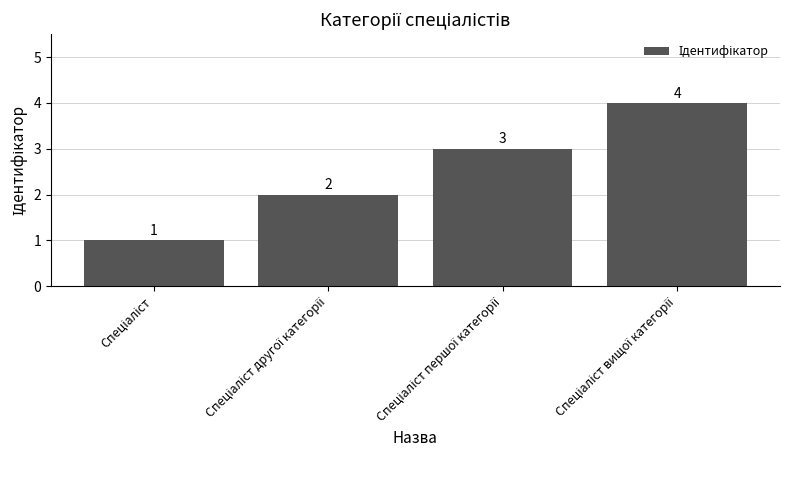

How many values are below 3?

2